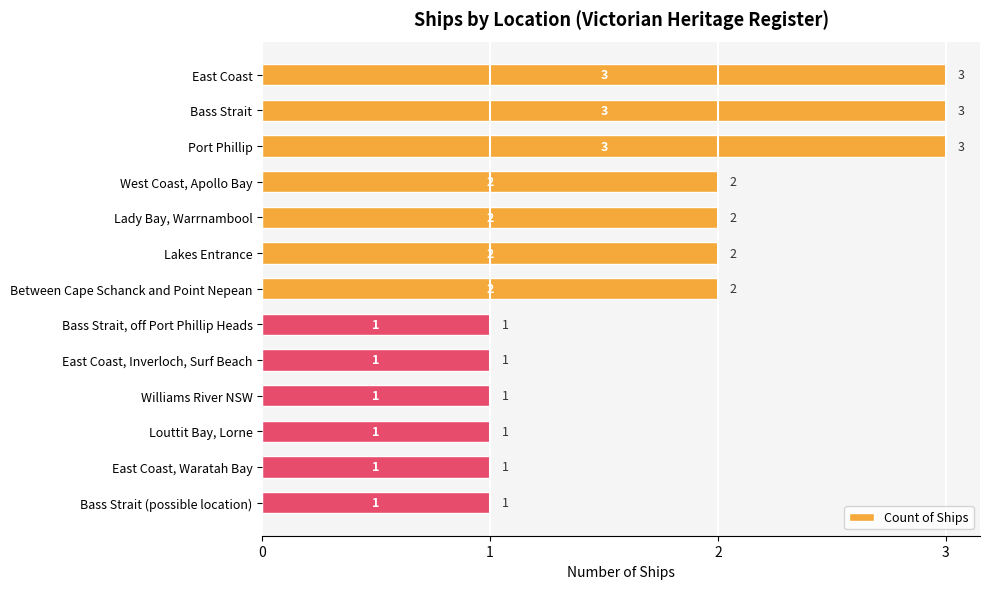

Count the values in the range 1 to 2.

10